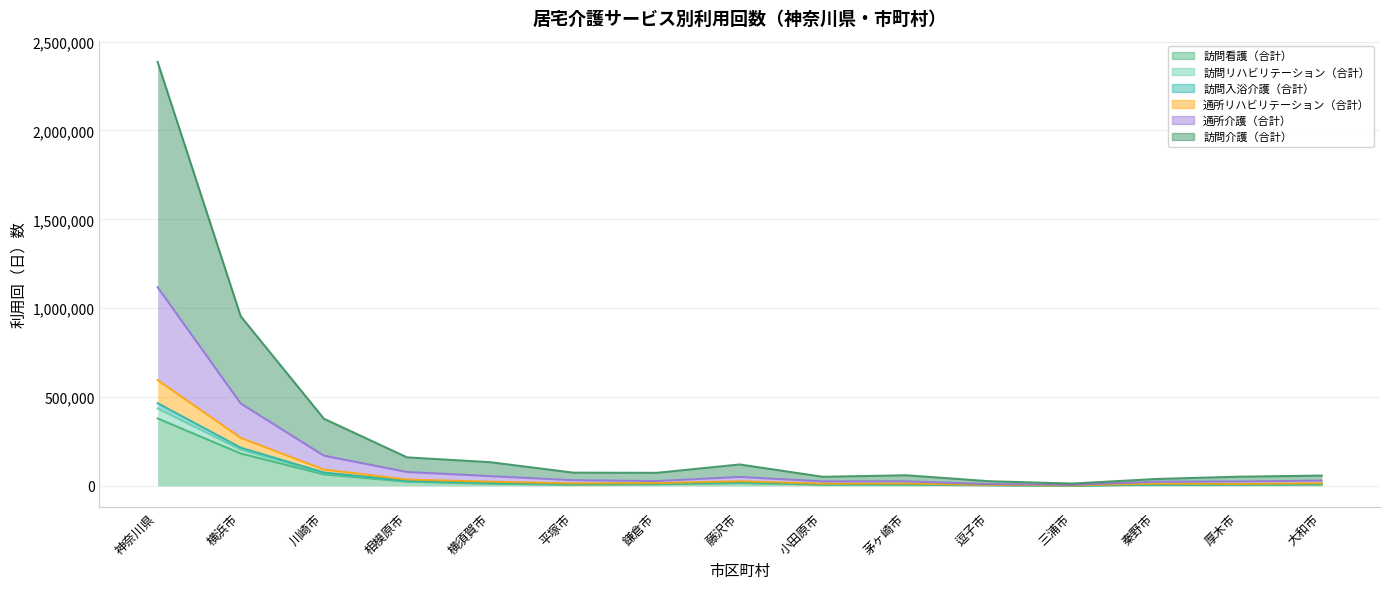

Which category has the lowest value in the 訪問リハビリテーション（合計） series?

三浦市